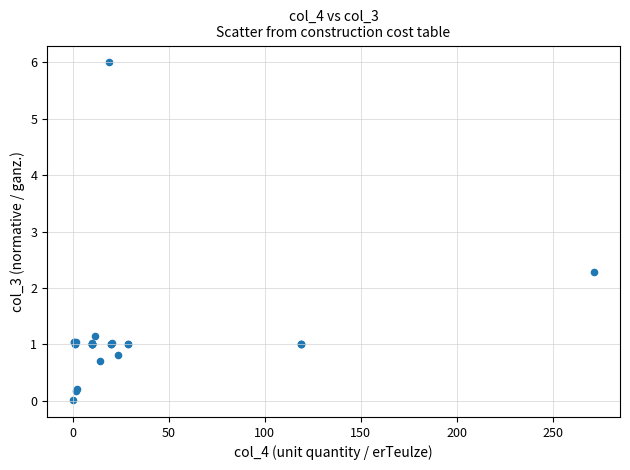

What Y value in the scatter plot is closest to 3?

2.3